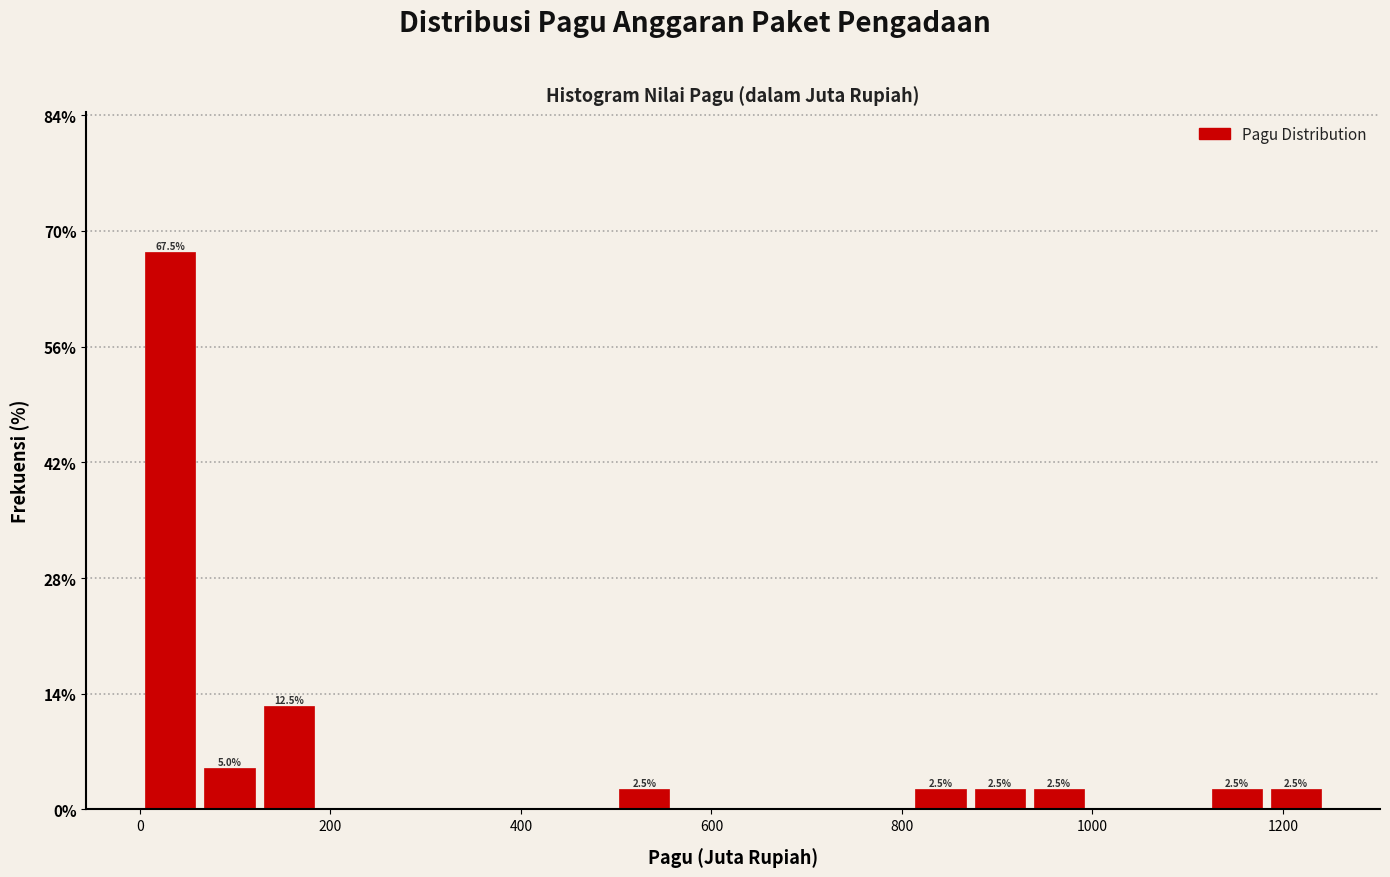

Read against the x-axis, roughly where is the centre of the tallest bar?

40